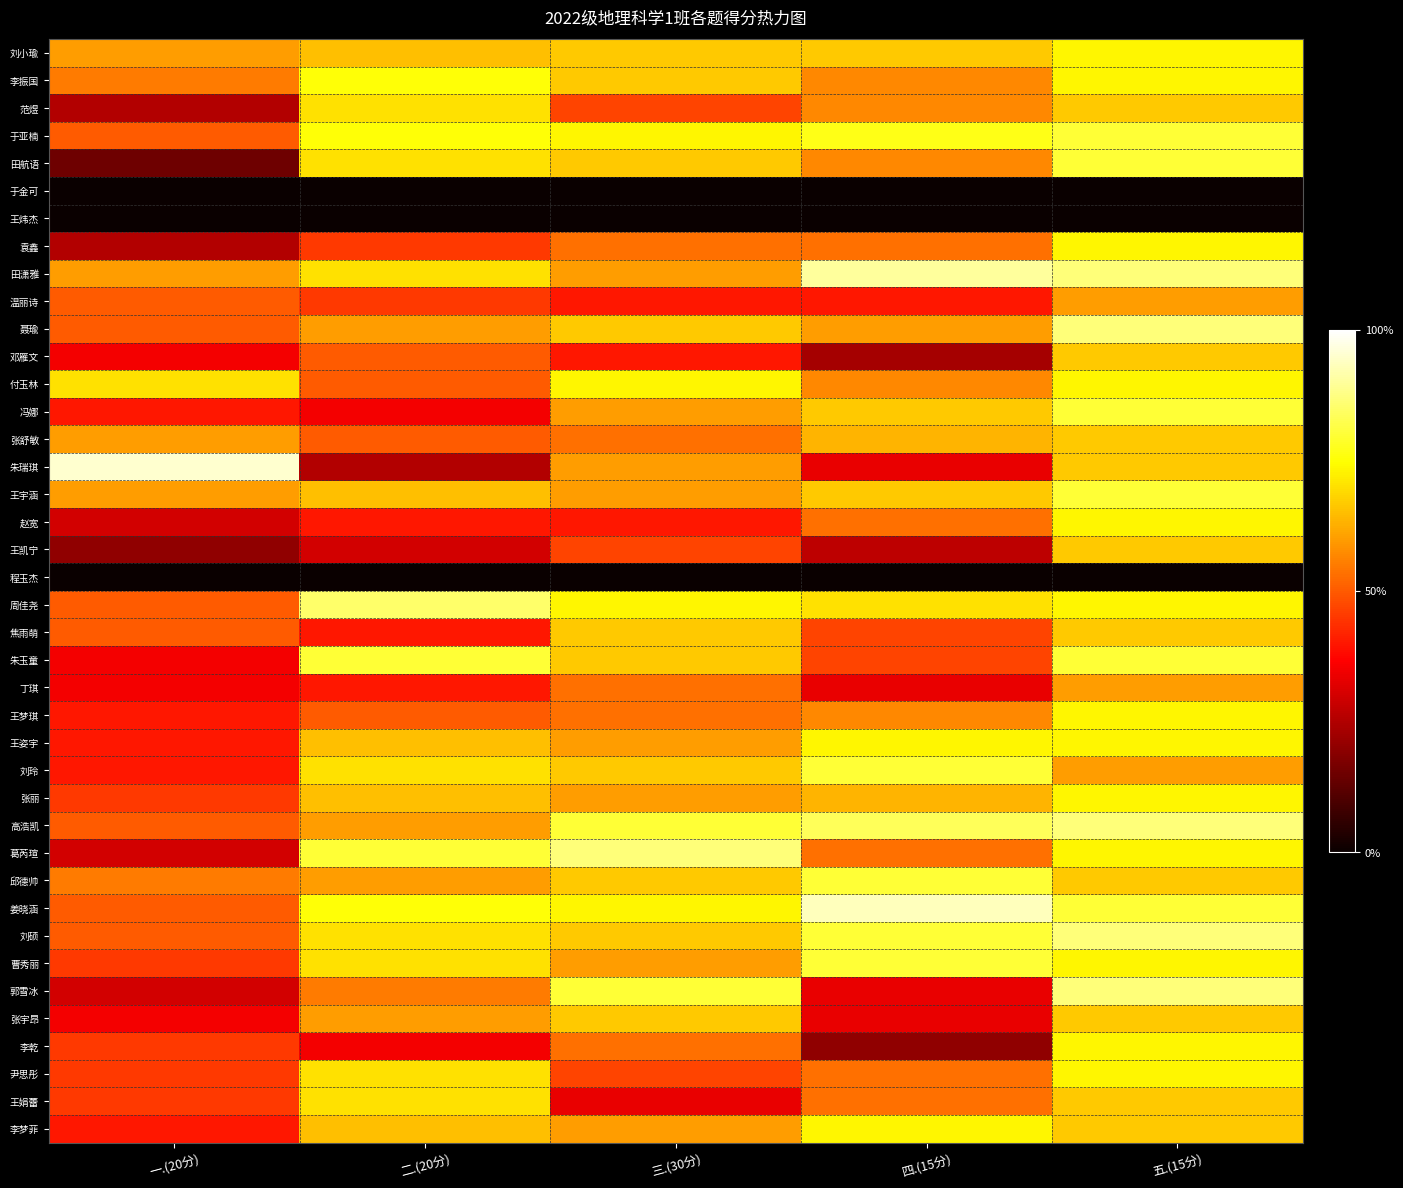

Between 五.(15分) and 四.(15分), which is larger?

五.(15分)